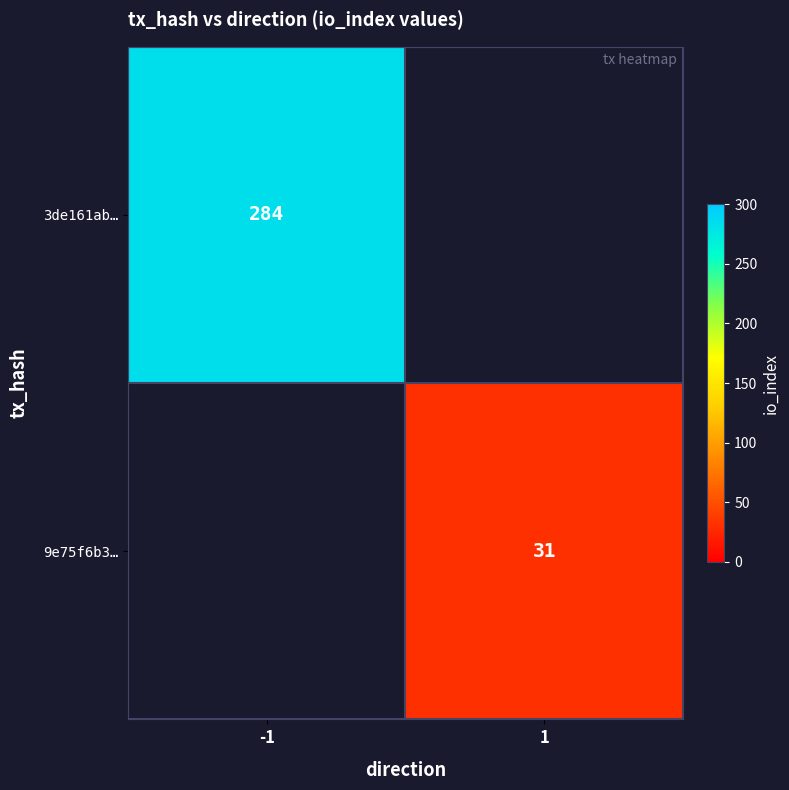

Count the number of data series in this chart.

2